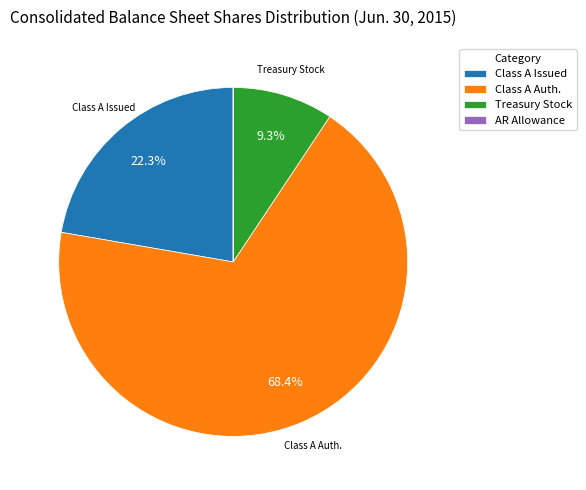

Approximately how many times larger is the value at Treasury Stock compared to Class A Issued?

0.4